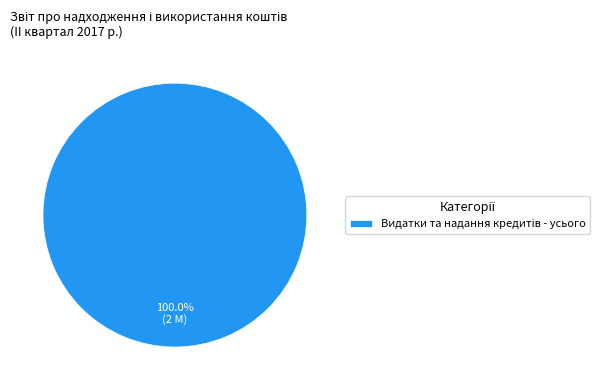

Count the number of slices in the pie.

1